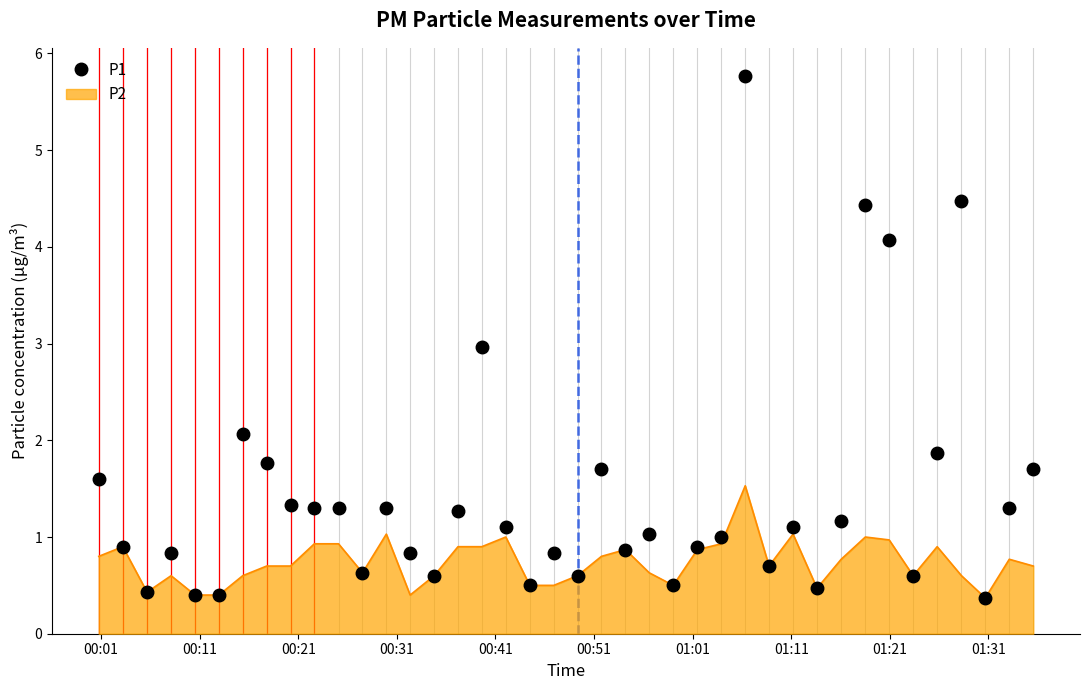

What is the minimum value shown in the chart?

0.4